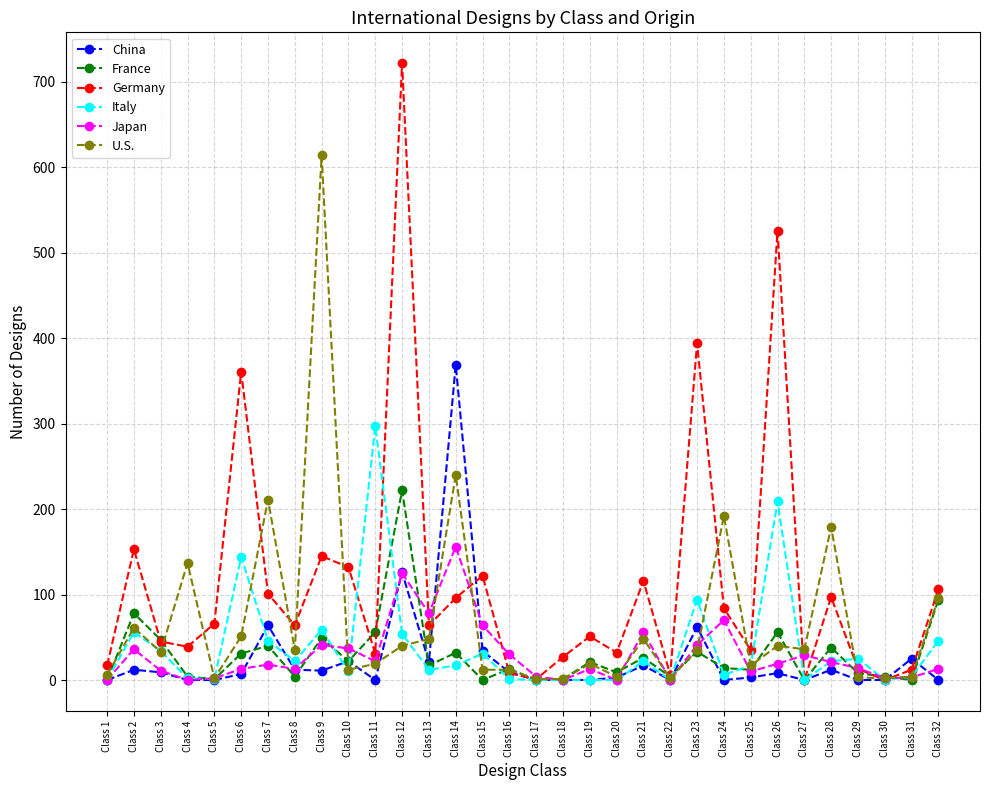

What is the sum of the Italy values at Class 9 and Class 31?

63